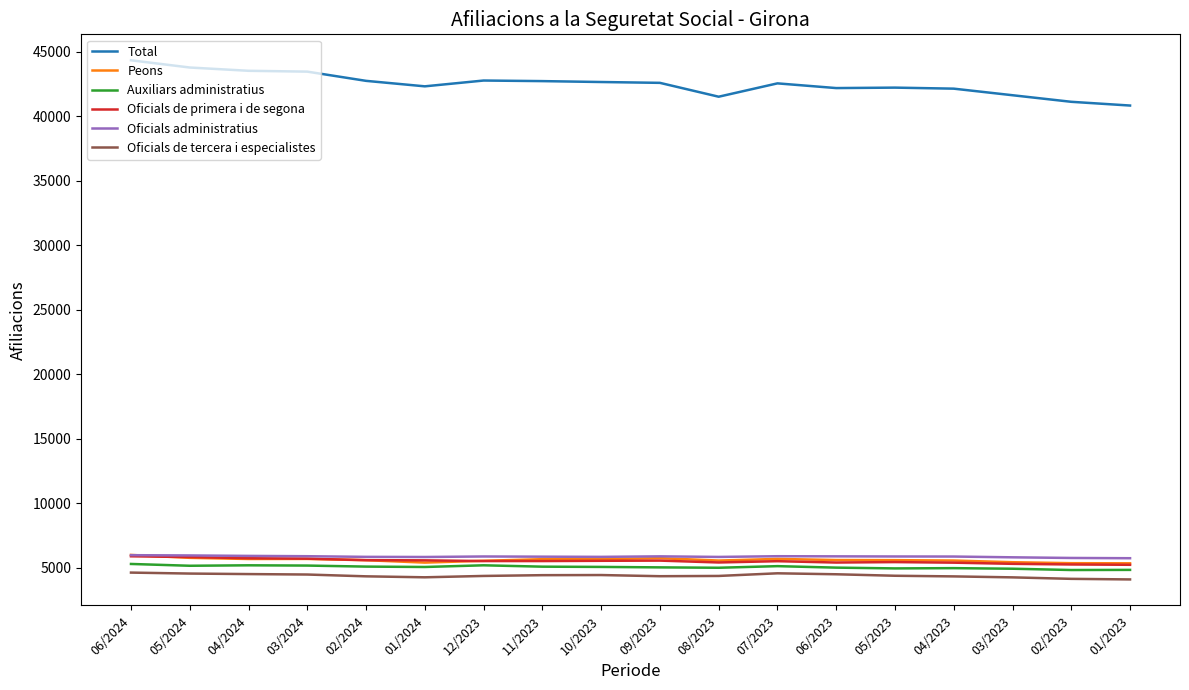

After their last crossing, which series has the higher values: Peons or Oficials administratius?

Oficials administratius